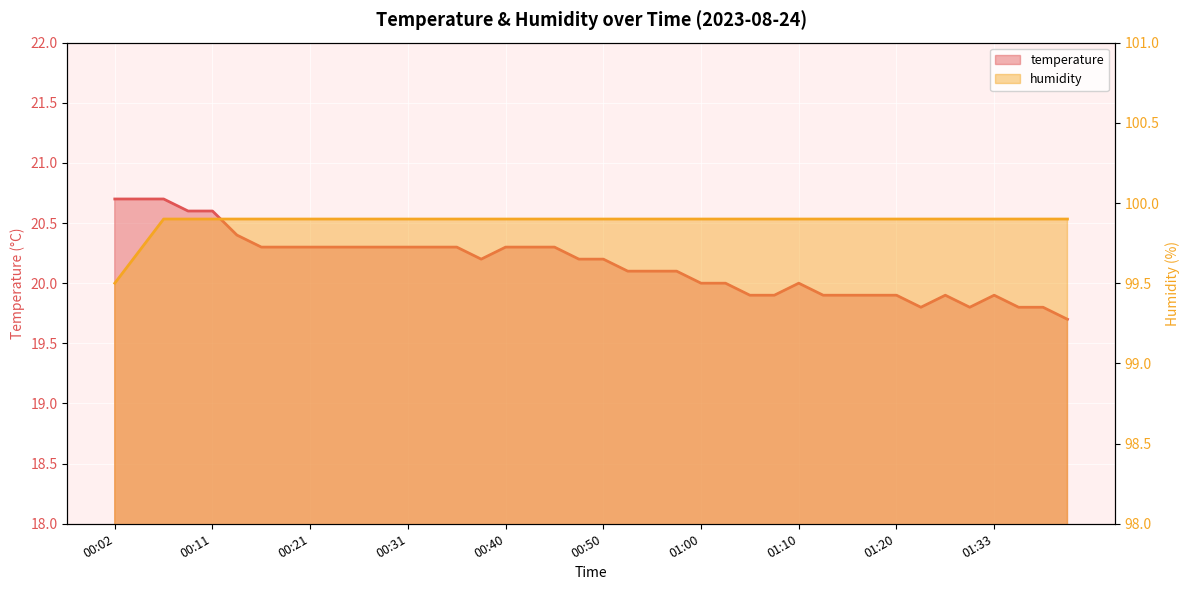

List the series in order of their peak value, lowest first.

temperature, humidity